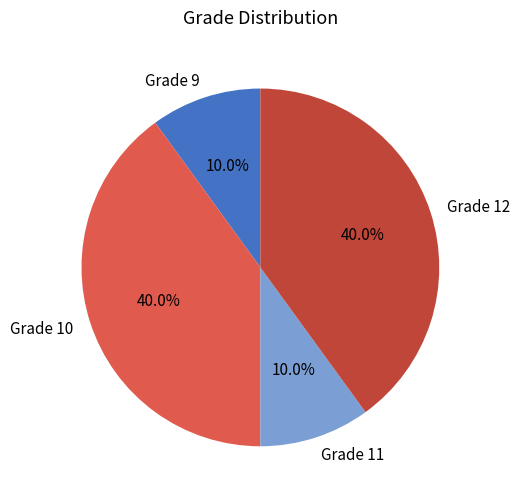

How many segments does this pie chart have?

4